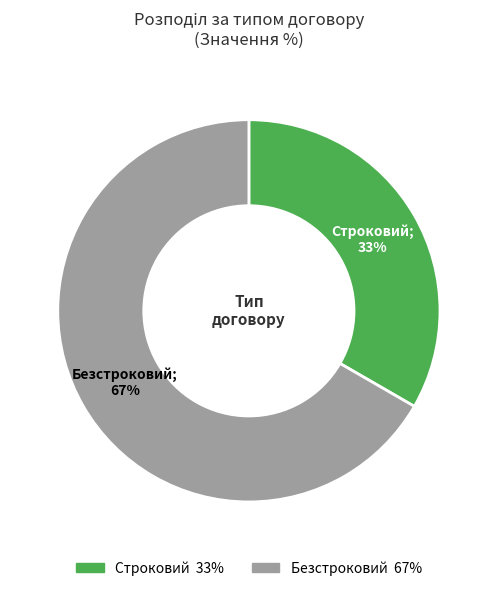

Which slice is the smallest?

Строковий